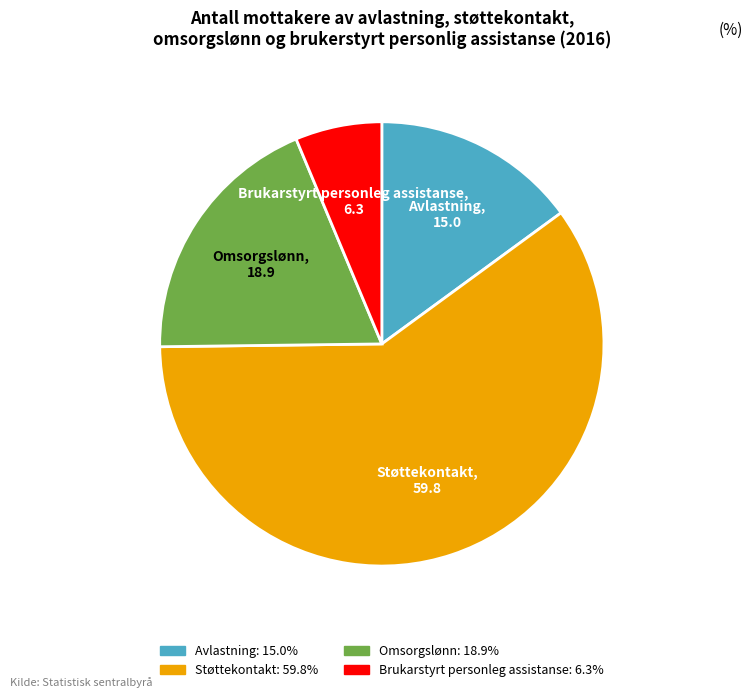

Count the number of slices in the pie.

4